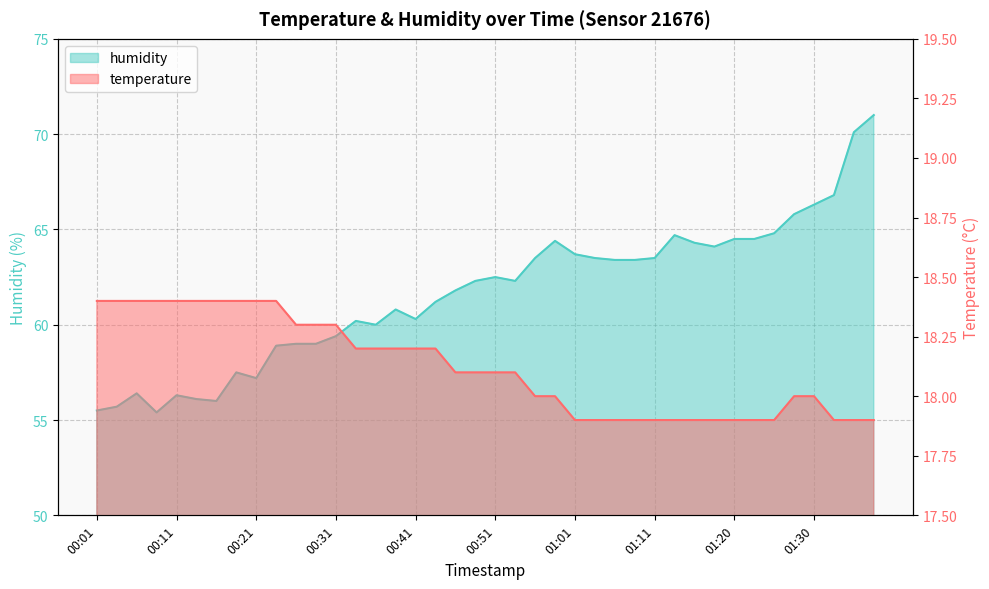

What position from the right is 00:21?

32